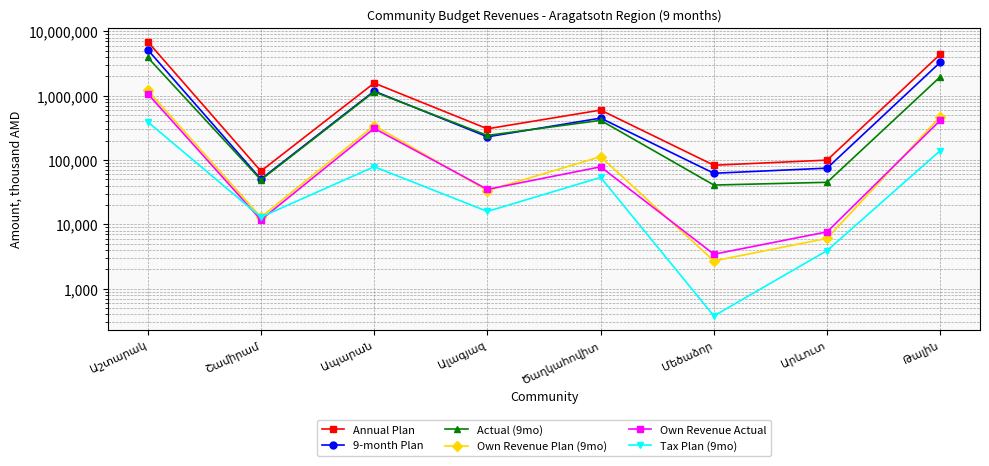

How many values in the Own Revenue Plan (9mo) series are below 113032?

4